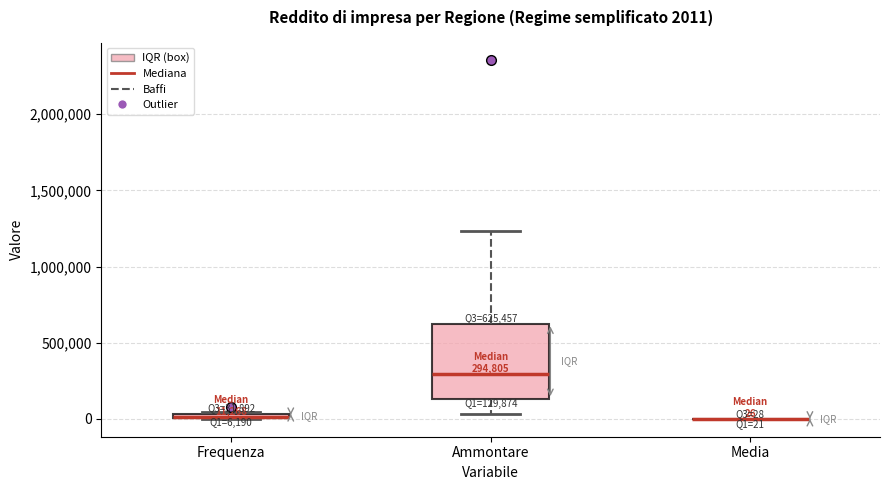

Comparing the boxes themselves (not the whiskers), which one is the tallest?

Ammontare